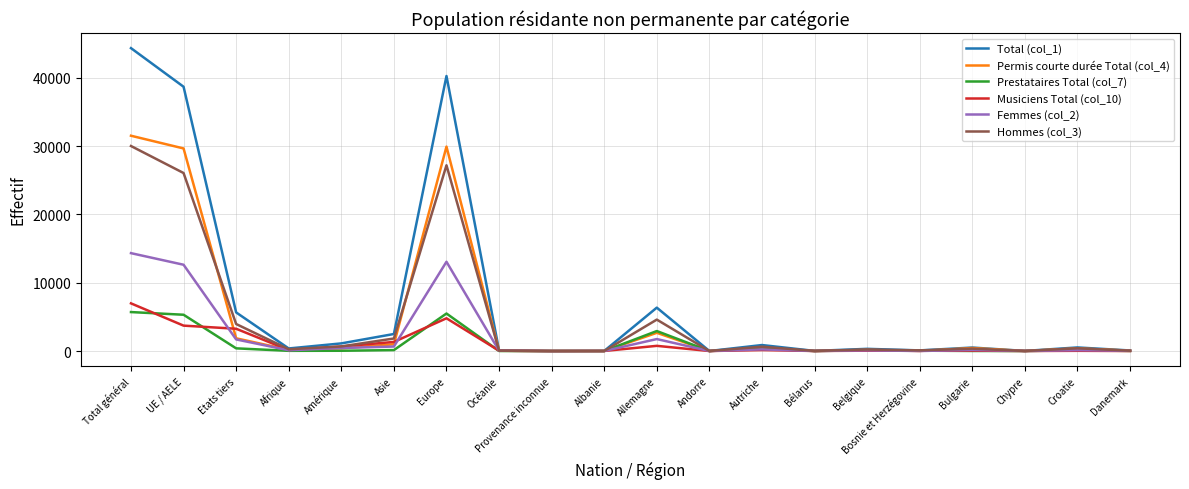

At which label does Femmes (col_2) reach its peak?

Total général